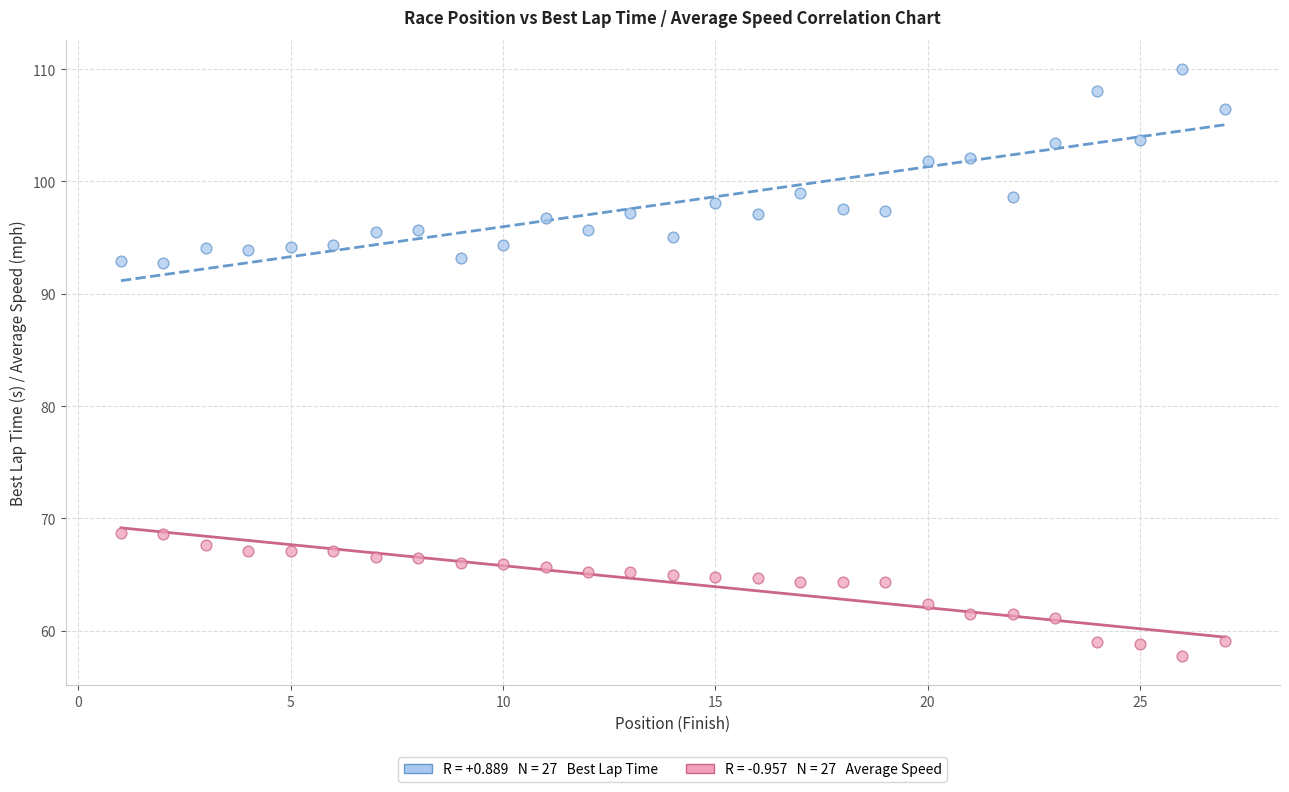

Across all data points, what is the range of X values (max minus min)?

26.0